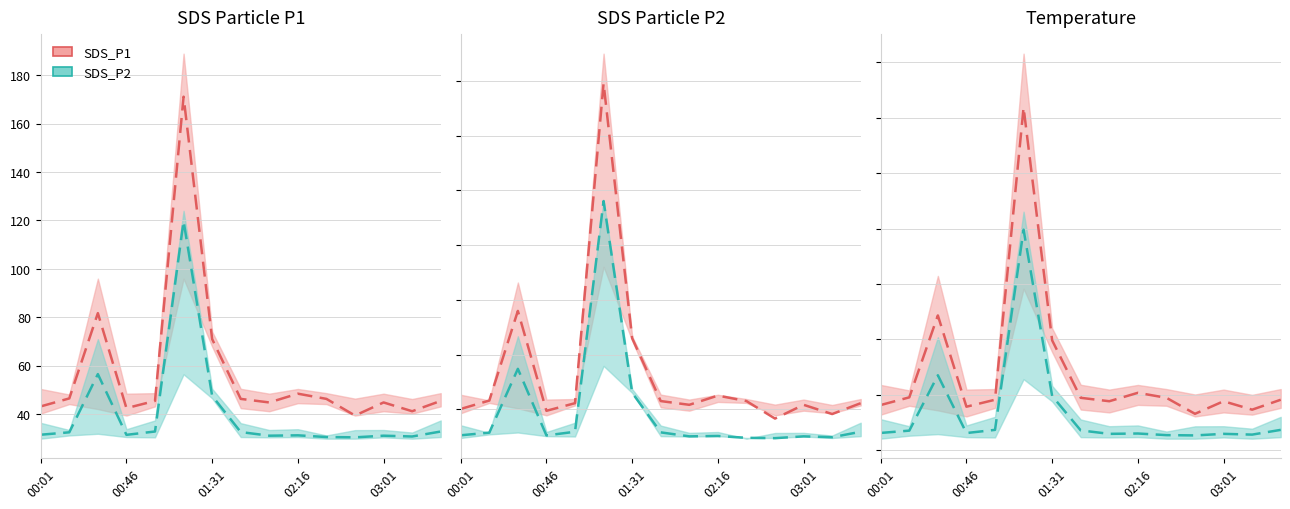

List the labels in order of SDS_P2_line value, smallest first.

11, 10, 13, 8, 12, 9, 02:16, 00:01, 00:46, 7, 03:01, 14, 6, 01:31, 5